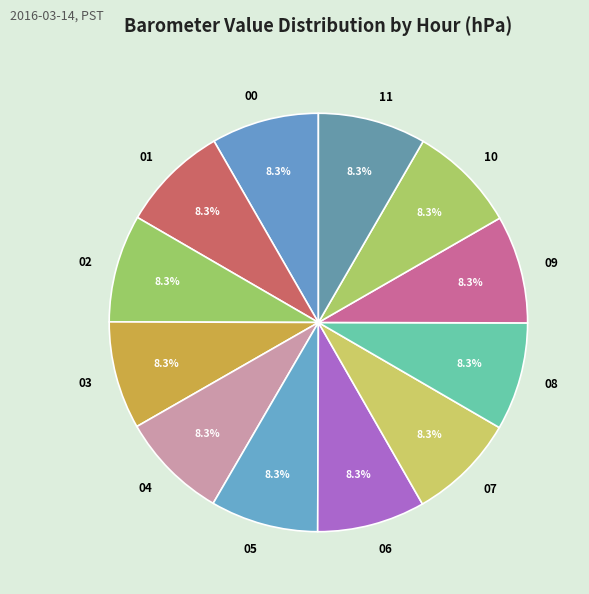

How many segments does this pie chart have?

12